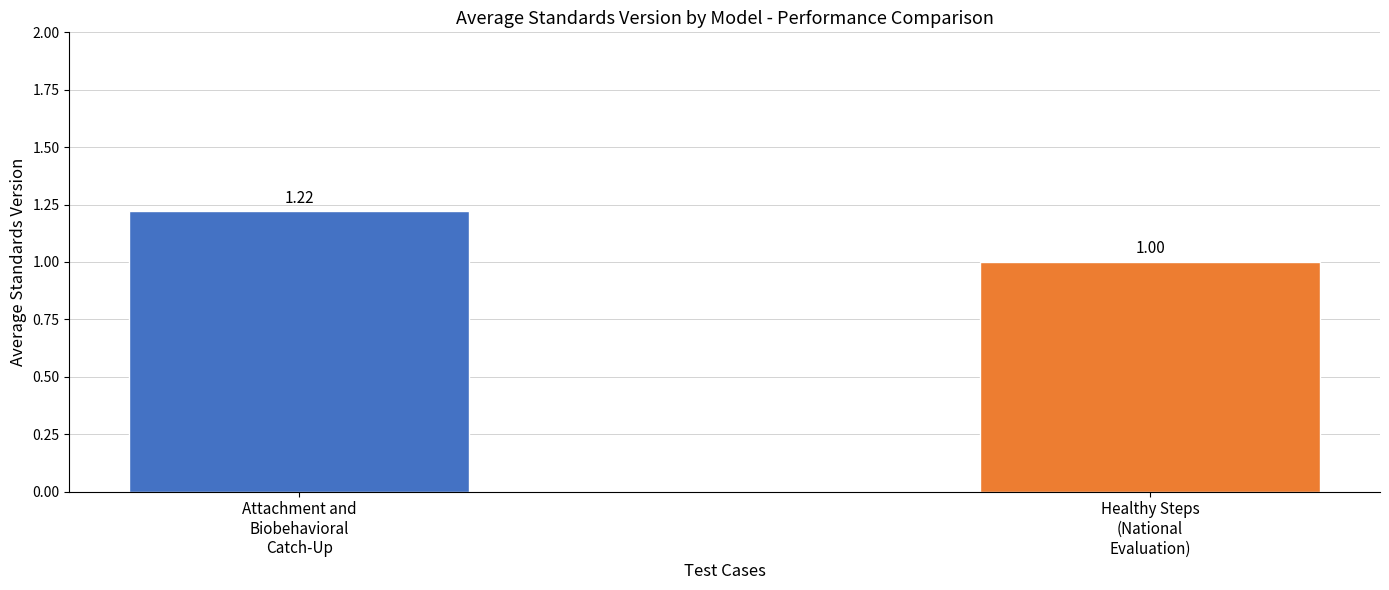

Does the chart contain stacked bars?

No